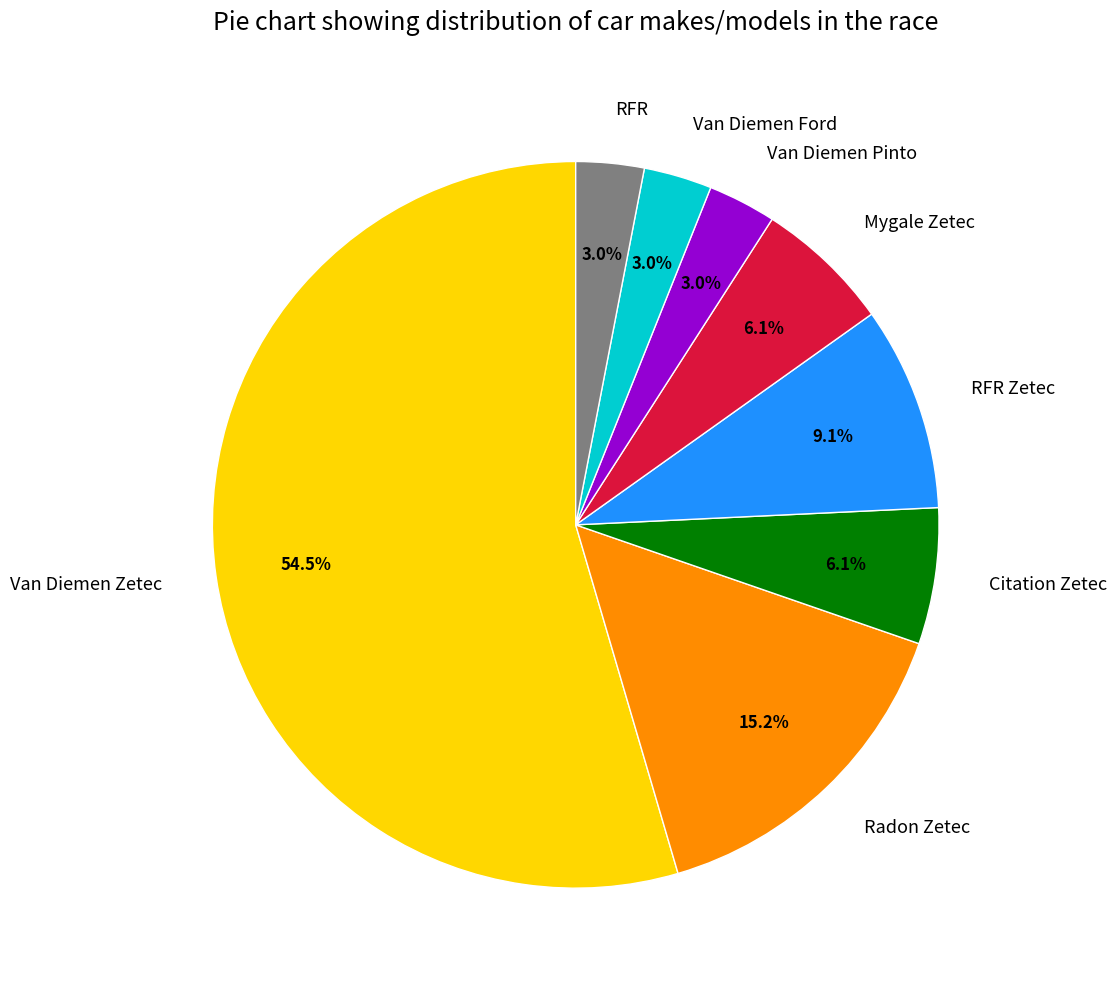

Is there a majority slice in this chart?

Yes